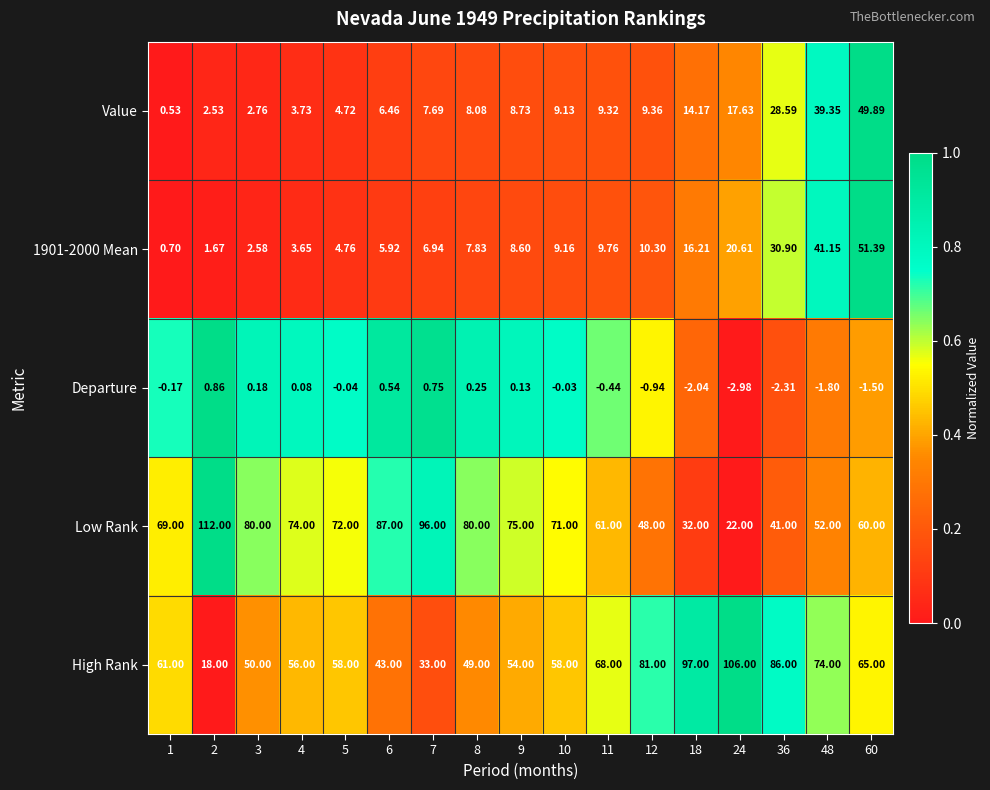

Between 2 and 11, which series saw the biggest shift?

Low Rank